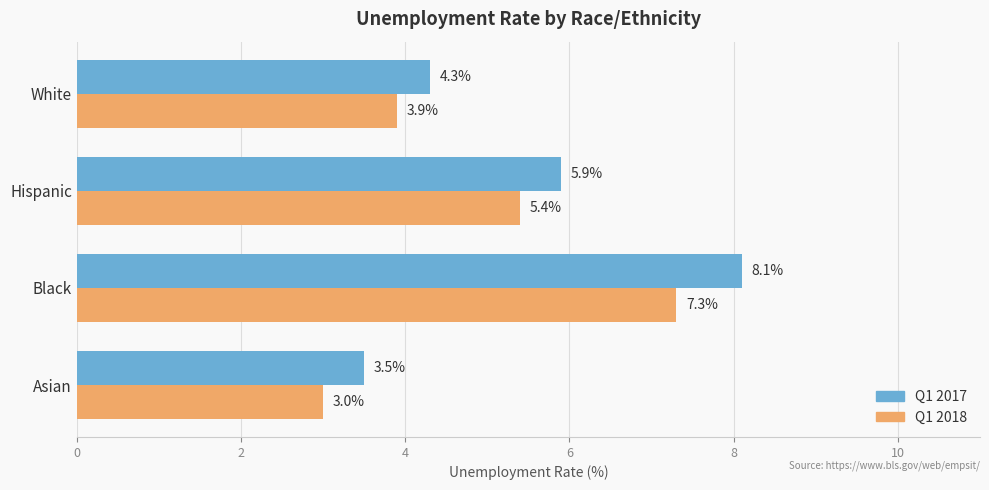

The Q1 2018 series shows 7.5 at Hispanic. True or false?

False